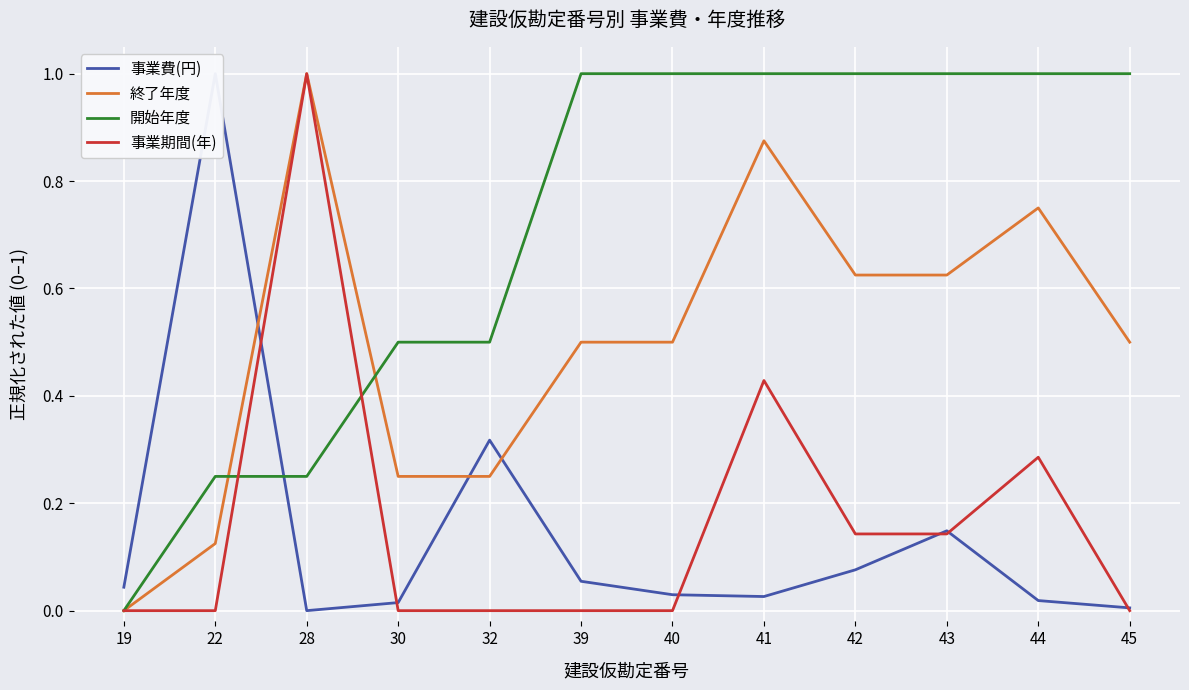

Between 22 and 39, which is larger?

22